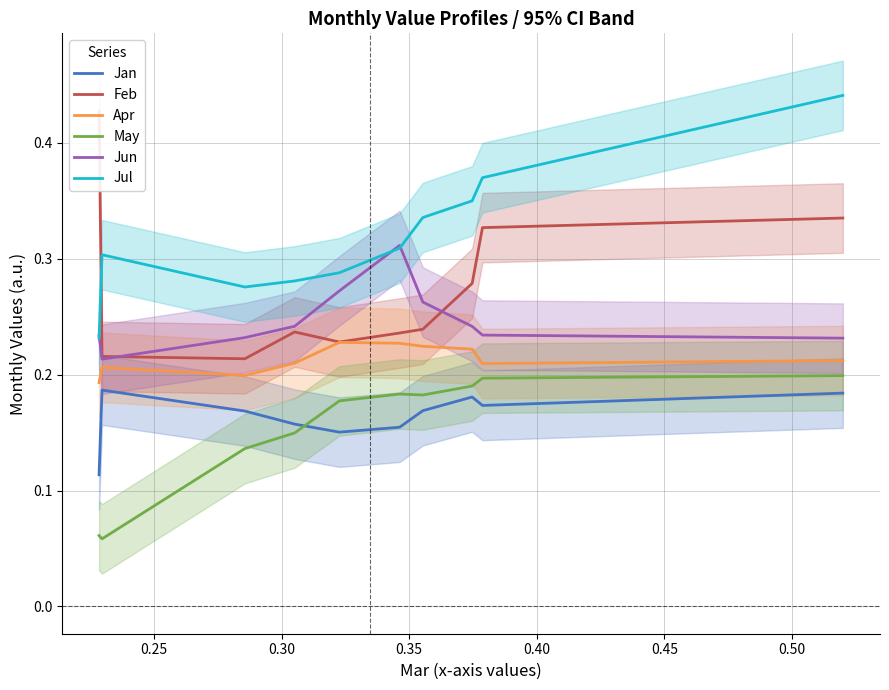

After their last crossing, which series has the higher values: Jan or May?

May